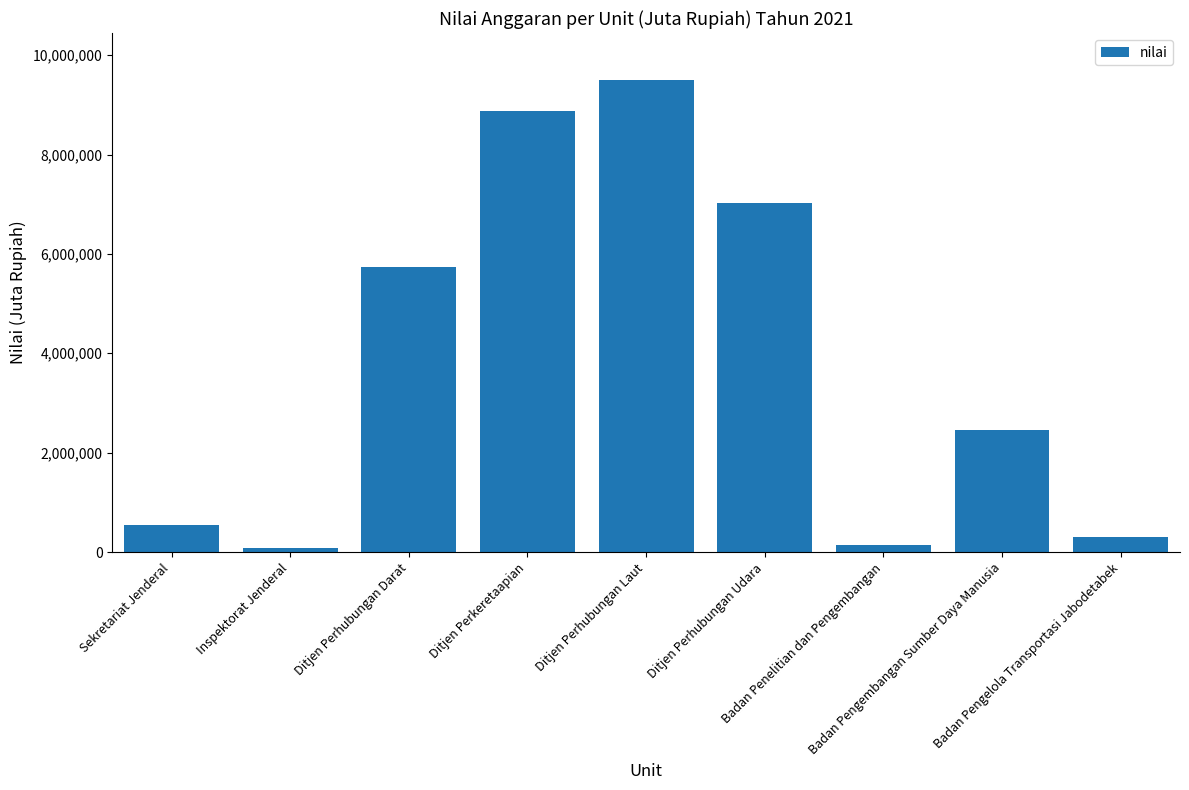

Approximately how many times larger is the value at Ditjen Perhubungan Laut compared to Ditjen Perkeretaapian?

1.1